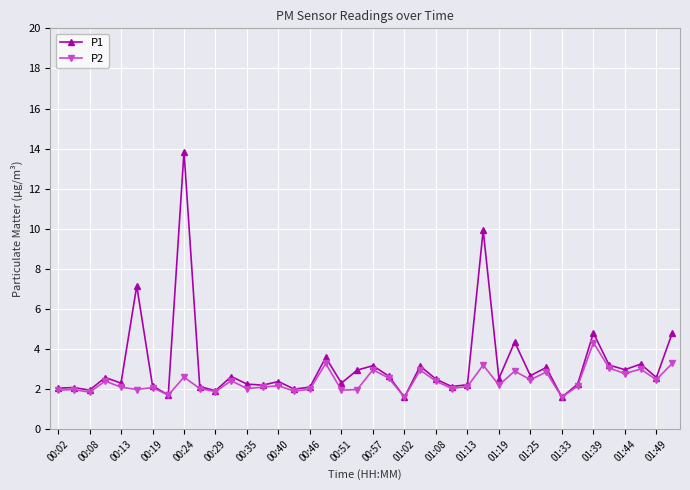

Rank the series by their maximum value, from lowest to highest.

P2, P1